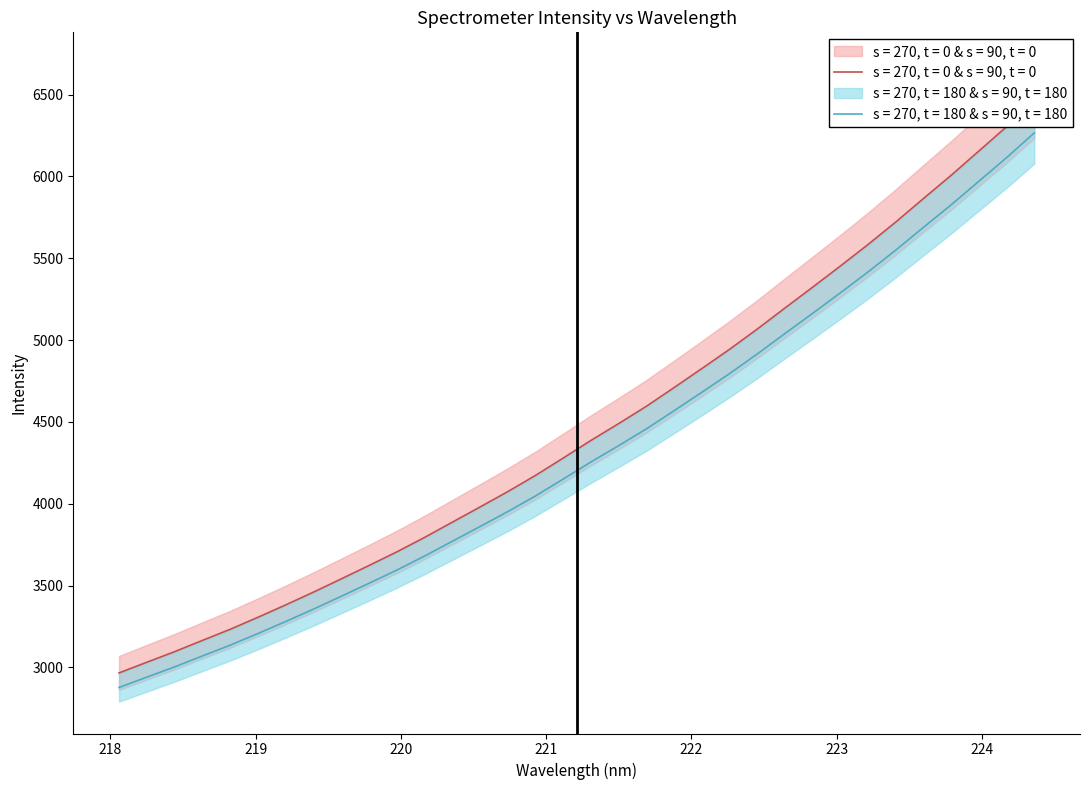

Reading right to left, transcribe all the data shown in this chart.

x: 6265.6	6114.3	5970.1	5826.3	5688.7	5549.5	5416.2	5288.5	5163.2	5039.7	4914.8	4794.9	4680.7	4568.3	4457.2	4354.7	4254.9	4150.6	4047.3	3951.5	3860.4	3770.2	3680.0	3594.3	3513.8	3434.5	3356.1	3280.4	3207.1	3135.8	3070.0	3003.4	2940.9	2877.5
y_center: 6459.3	6303.4	6154.8	6006.5	5864.6	5721.1	5583.7	5452.0	5322.9	5195.6	5066.8	4943.2	4825.5	4709.6	4595.1	4489.4	4386.5	4278.9	4172.5	4073.8	3979.8	3886.8	3793.8	3705.5	3622.4	3540.8	3459.9	3381.9	3306.3	3232.8	3165.0	3096.3	3031.8	2966.5